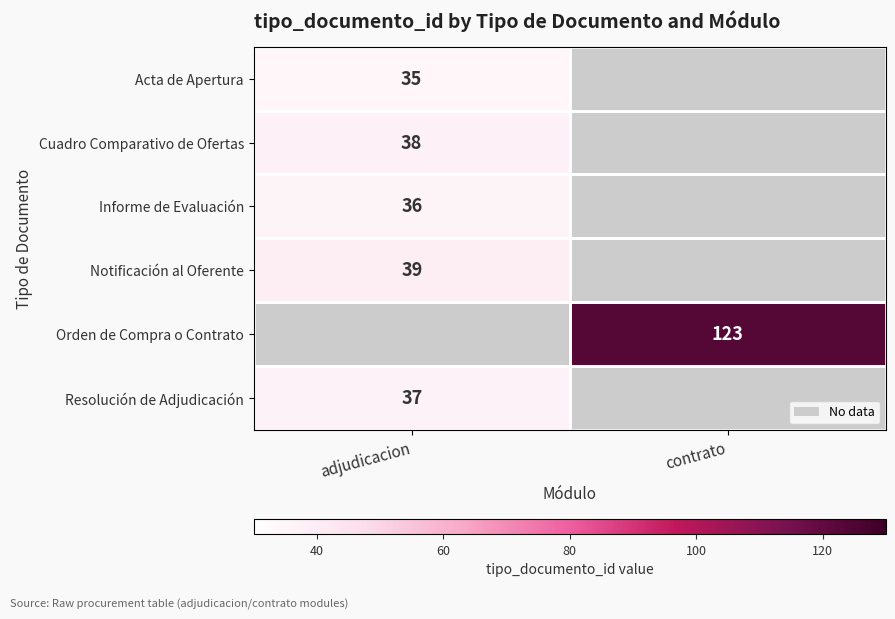

How many distinct data groups are displayed?

6